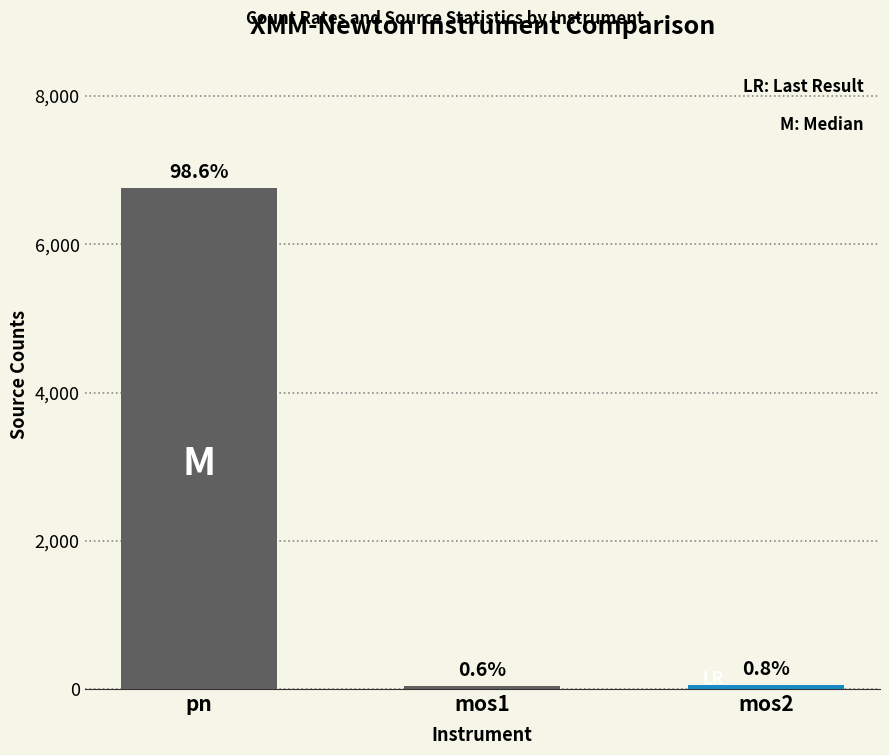

Rank the categories by value from highest to lowest.

pn, mos2, mos1